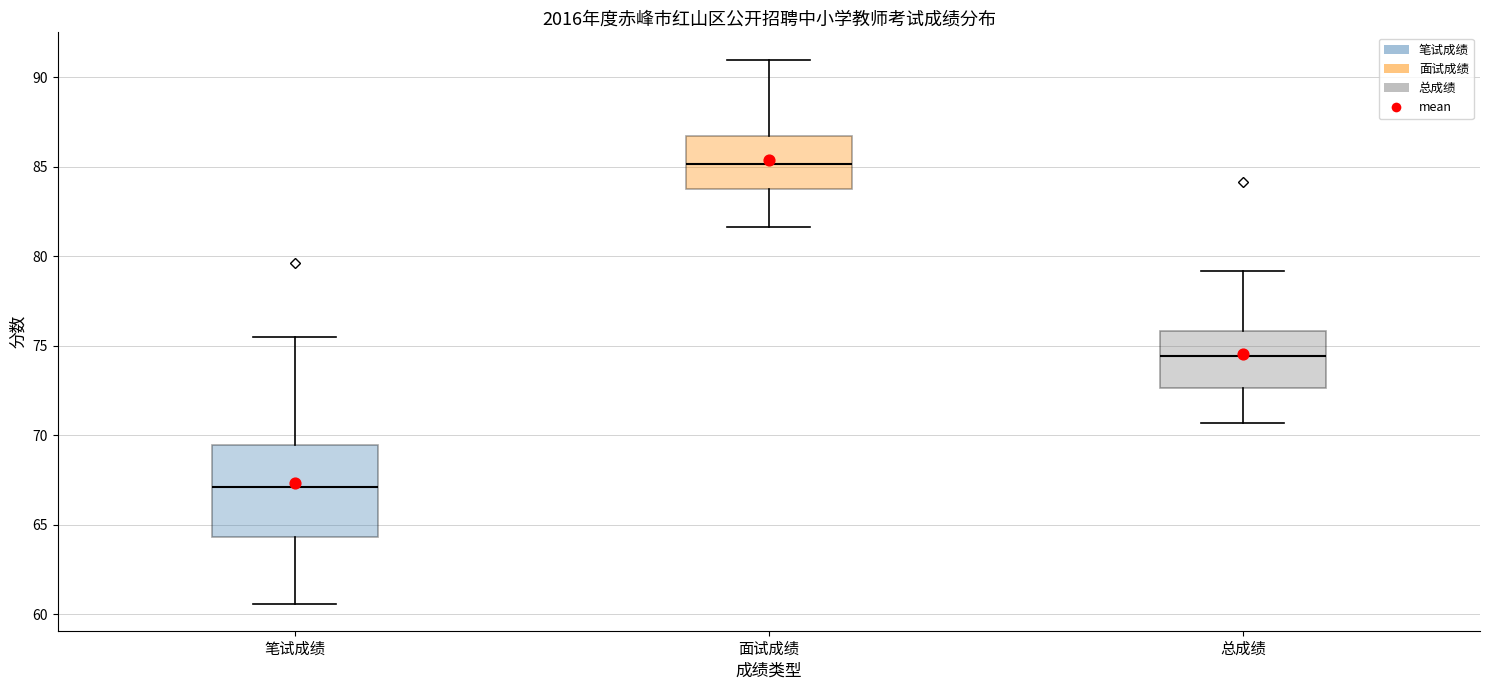

Reading left to right, read every box against the y-axis: the position of its median line, the range the box covers, and the ends of its whiskers. The values are not printed on the chart, so give them approximately, as read against the axis.

笔试成绩: median 67.0, box 64.5 to 69.5, whiskers 60.5 to 75.5
面试成绩: median 85.0, box 84.0 to 86.5, whiskers 81.5 to 91.0
总成绩: median 74.5, box 72.5 to 76.0, whiskers 70.5 to 79.0